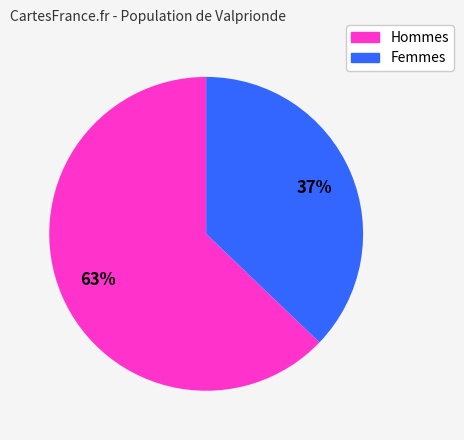

How many segments does this pie chart have?

2